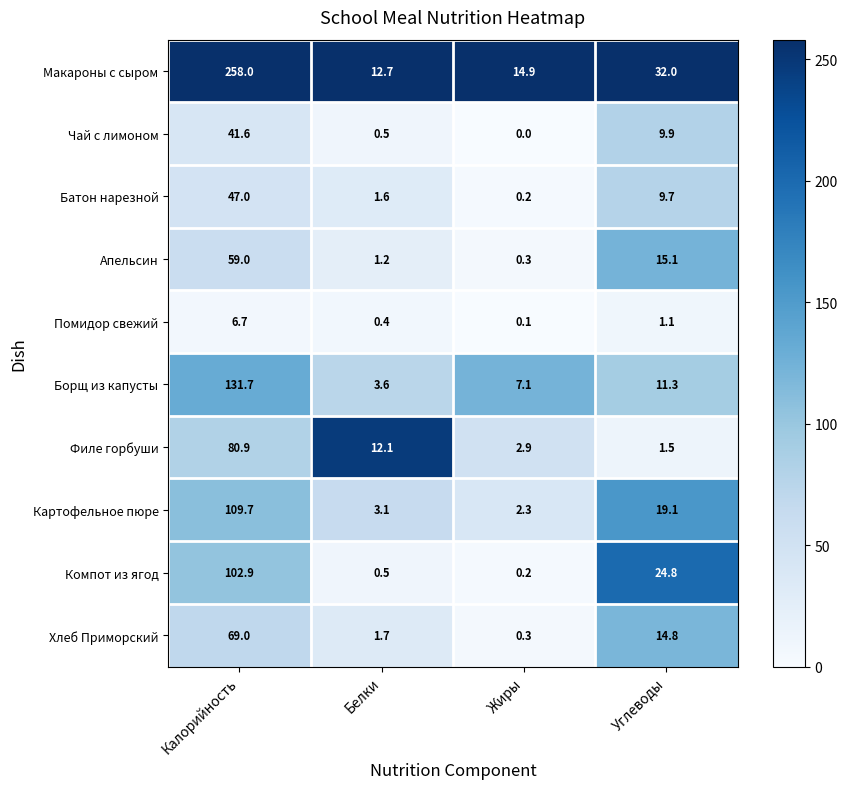

What is the total value across all series at Калорийность?

906.5